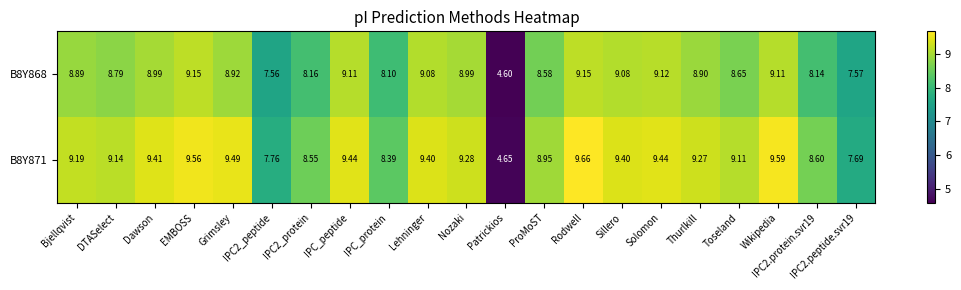

How many distinct data groups are displayed?

2